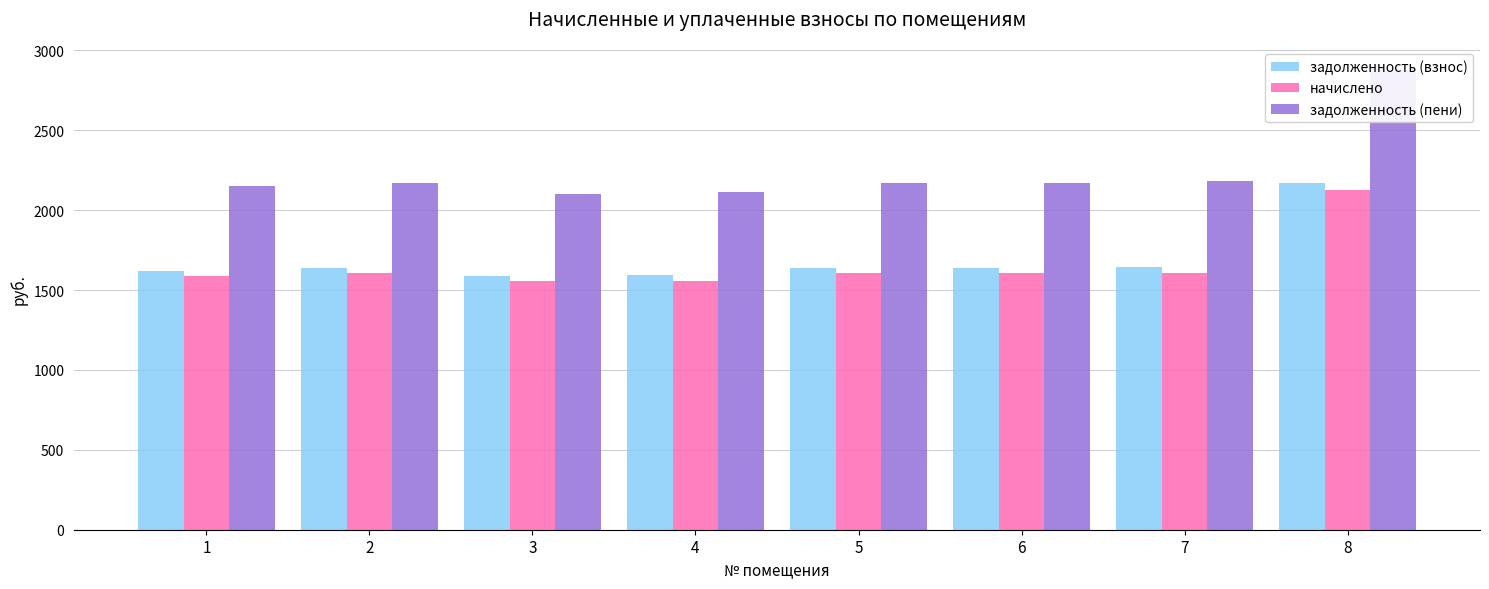

What is the value of the задолженность (пени) bar at the 2nd from the left?

2172.3